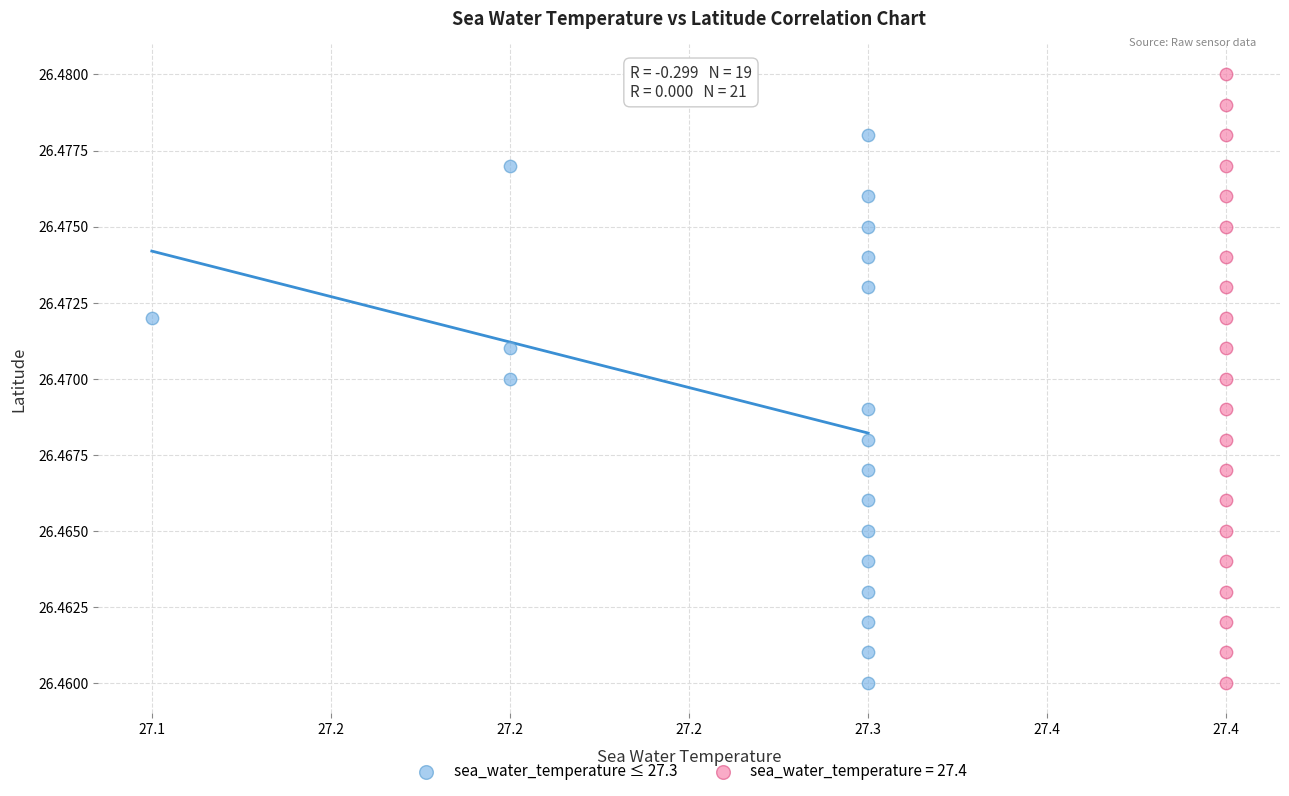

Which series contains the highest Y value?

sea_water_temperature = 27.4